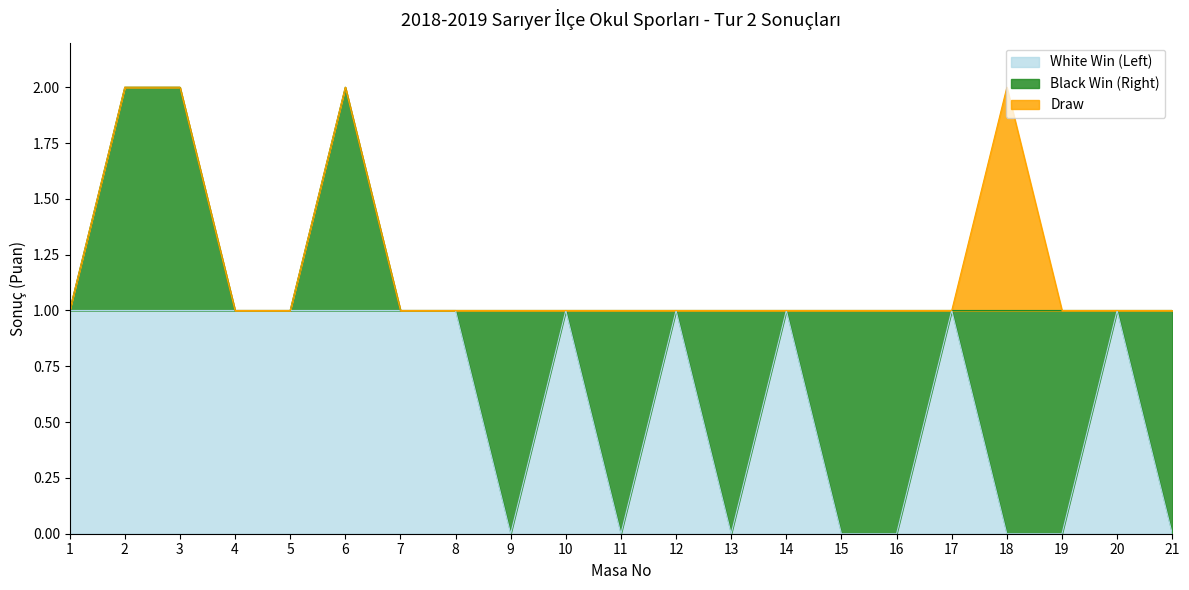

How many lines are shown in the chart?

3